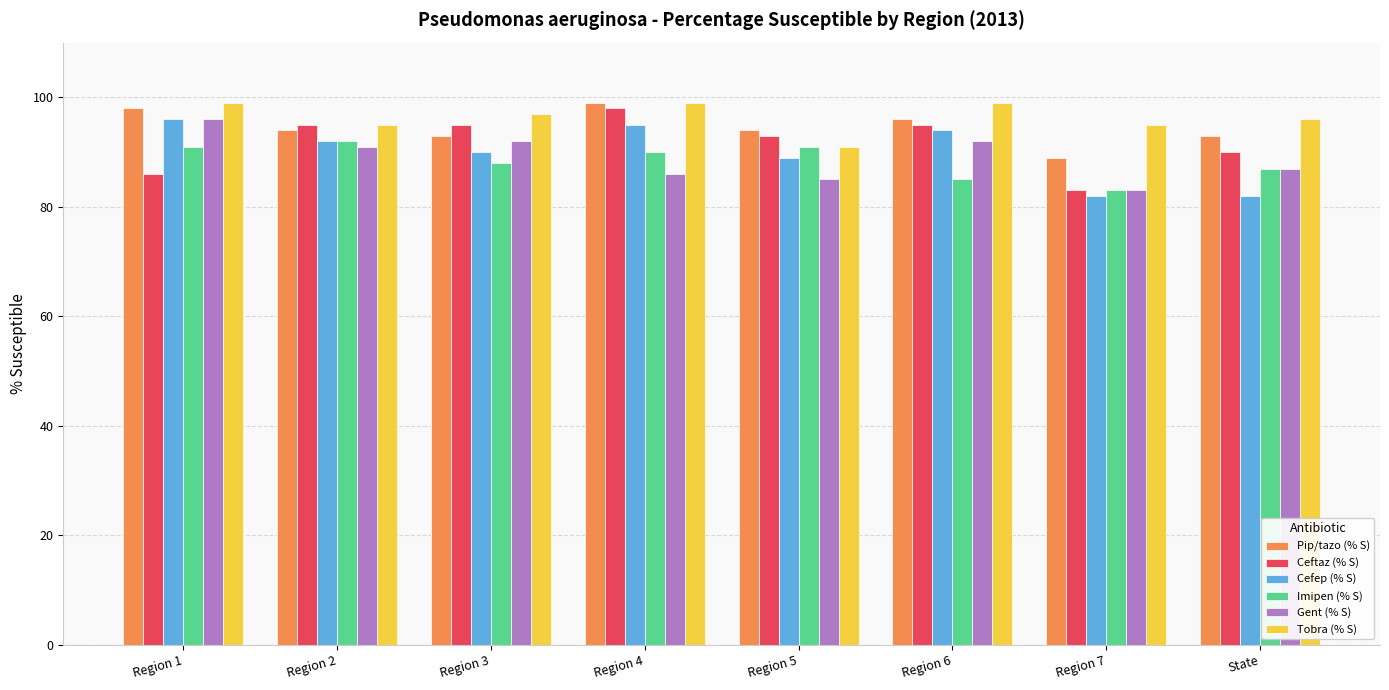

Which series has the largest total across all categories?

Tobra (% S)